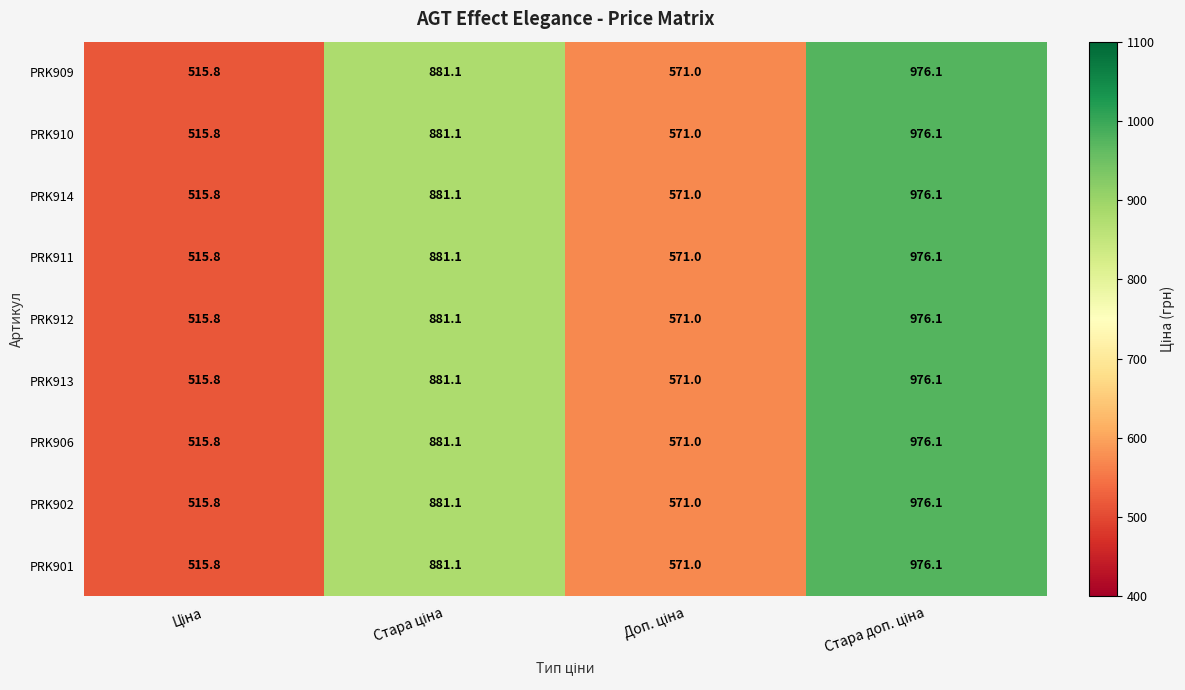

What is the difference between the second highest and minimum values in the PRK906 series?

365.3